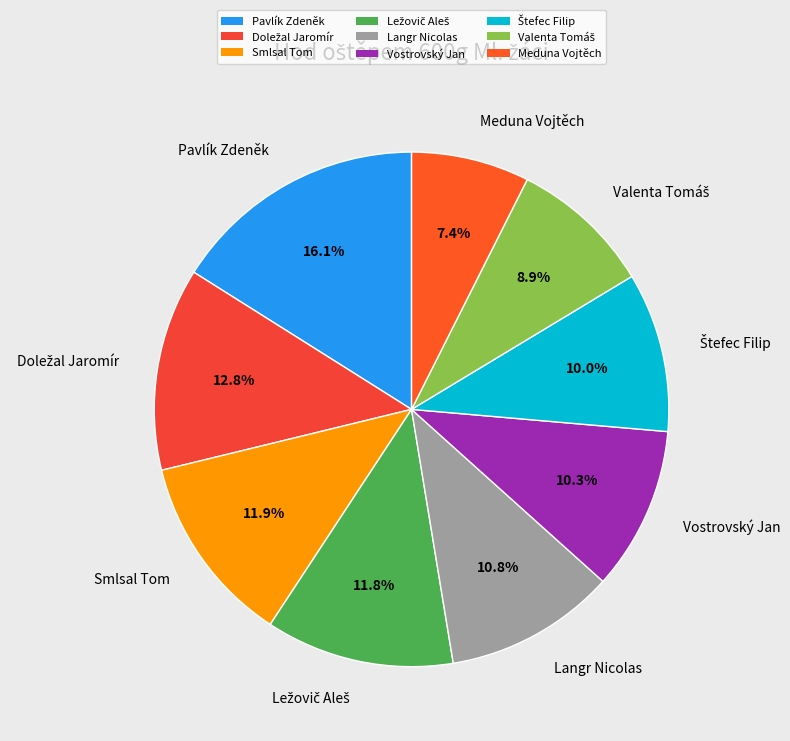

To the nearest percent, what is the difference between the largest and smallest slice percentages?

9%